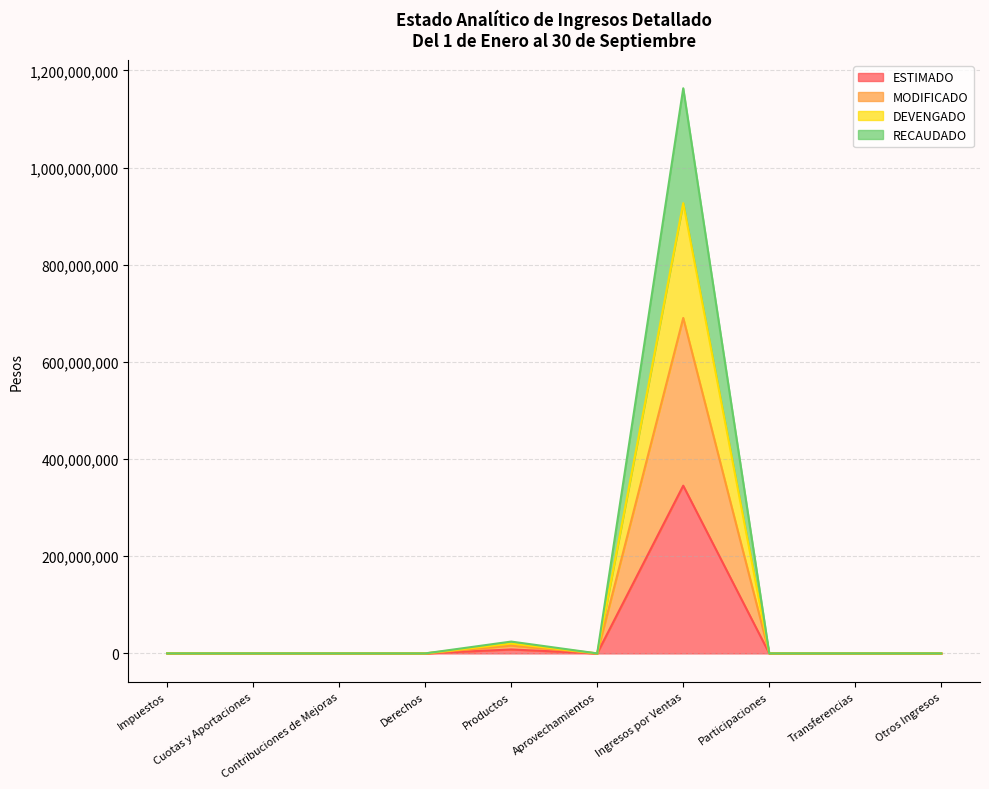

Between Productos and Transferencias, which series saw the biggest shift?

DEVENGADO